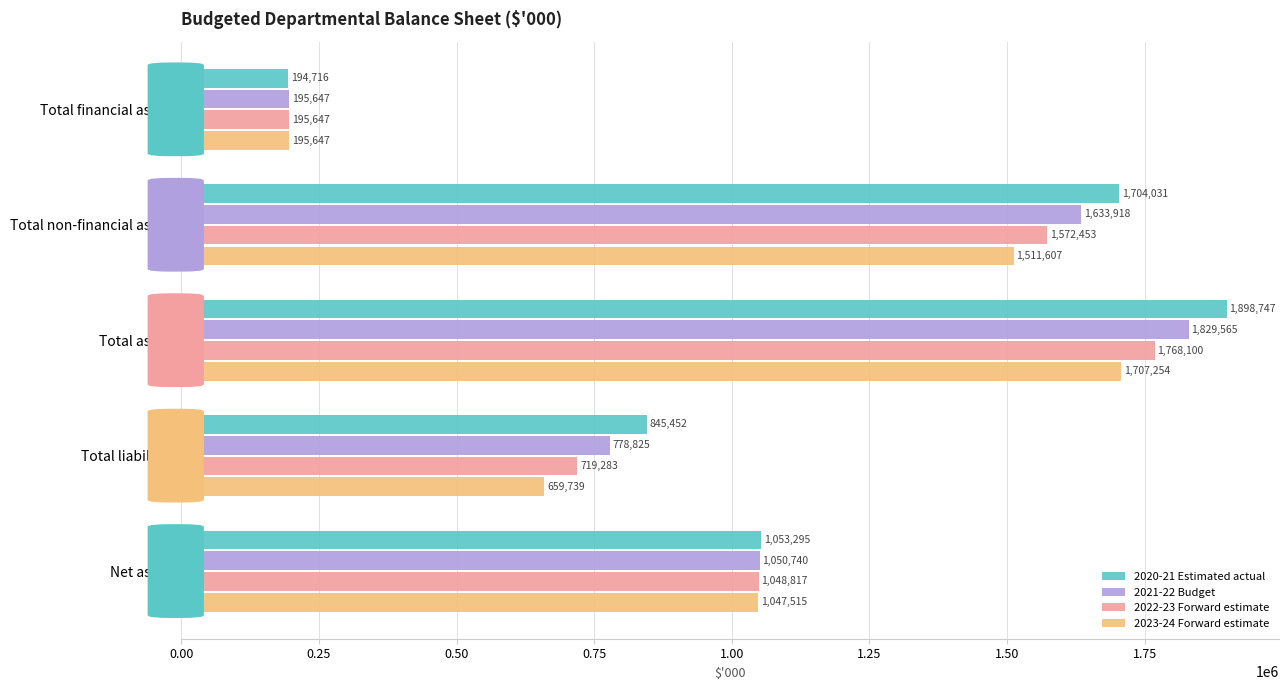

What is the approximate value of 2021-22 Budget at Total assets?

1829565